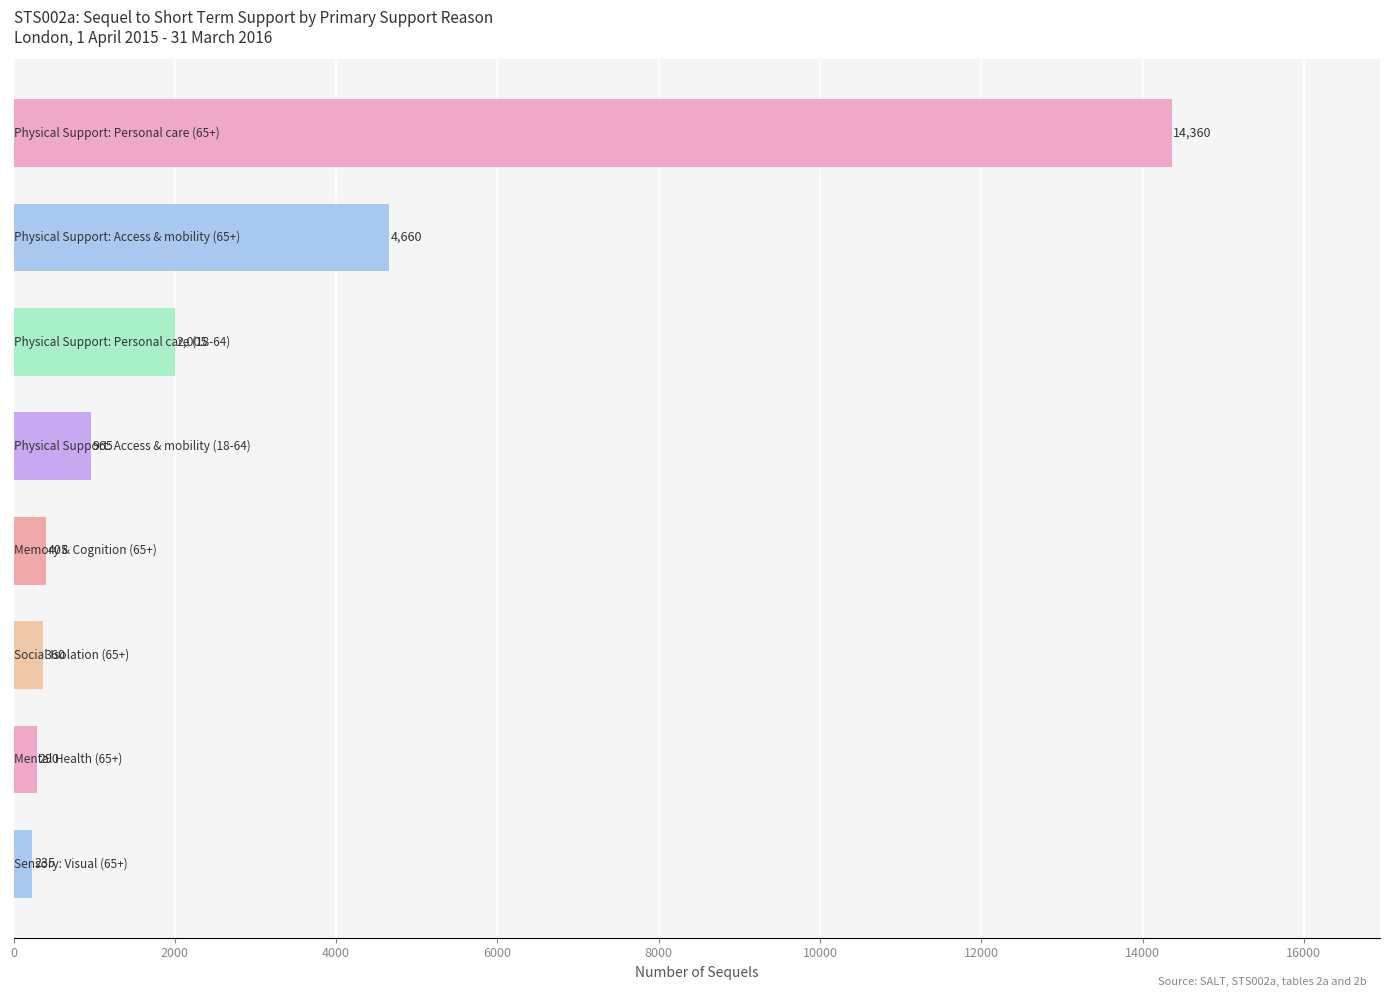

What is the difference between the second highest and minimum values?

4425